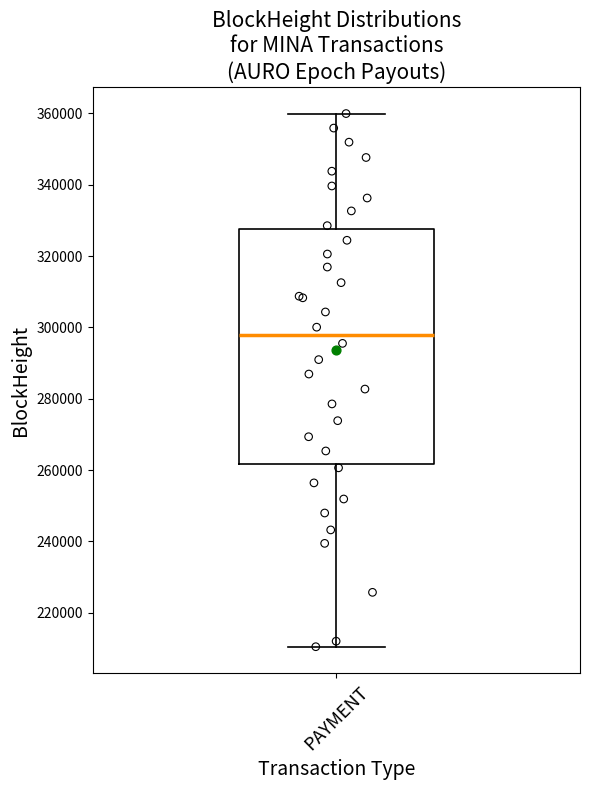

Where does the lower whisker of the box for PAYMENT end on the y-axis? The values are not printed on the chart, so give them approximately, as read against the axis.

210000